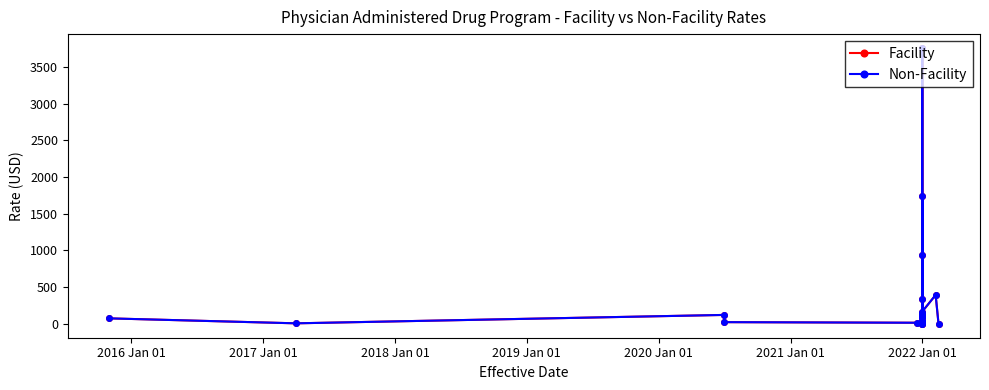

How many values in the Non-Facility series exceed 43?

13